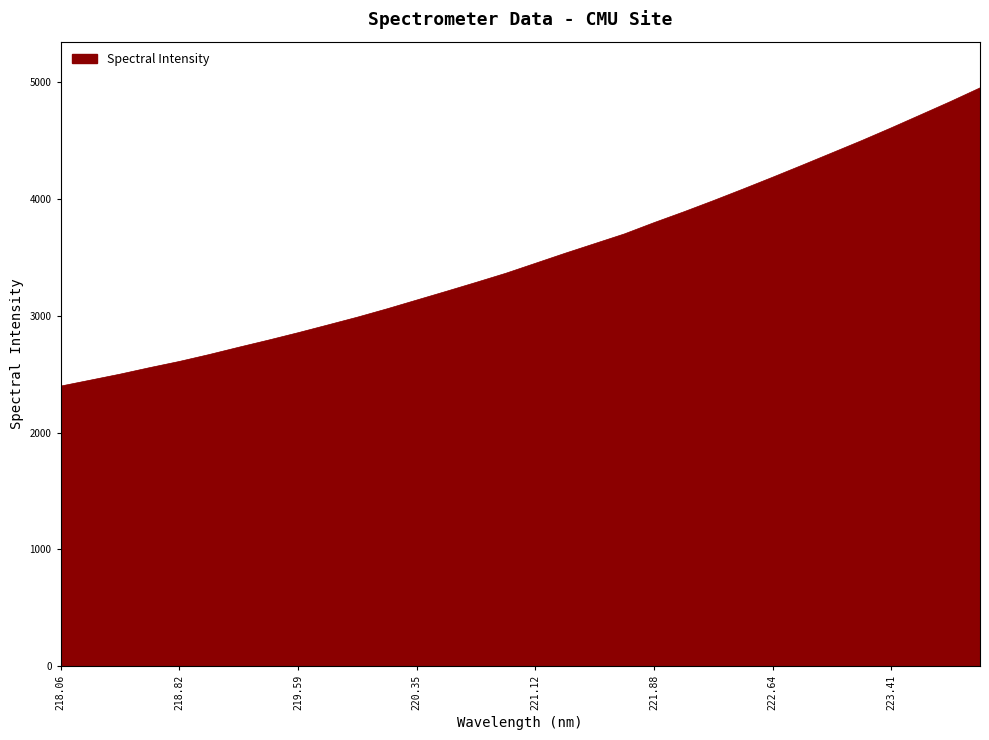

What is the greatest value displayed?

4950.9